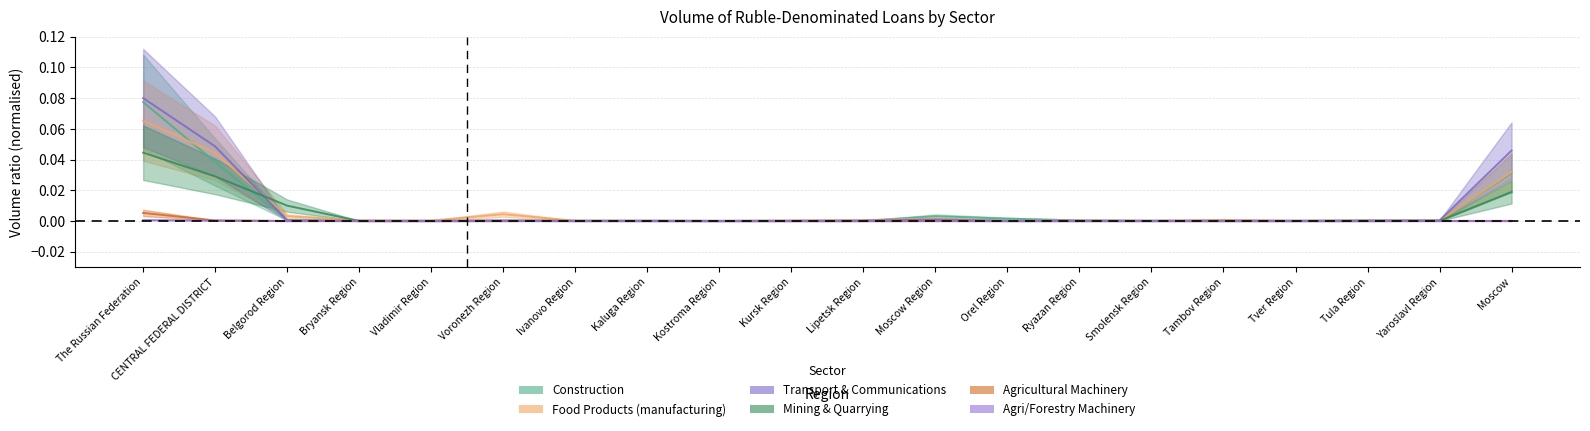

At which label does agri_forestry_machinery reach its minimum?

Vladimir Region